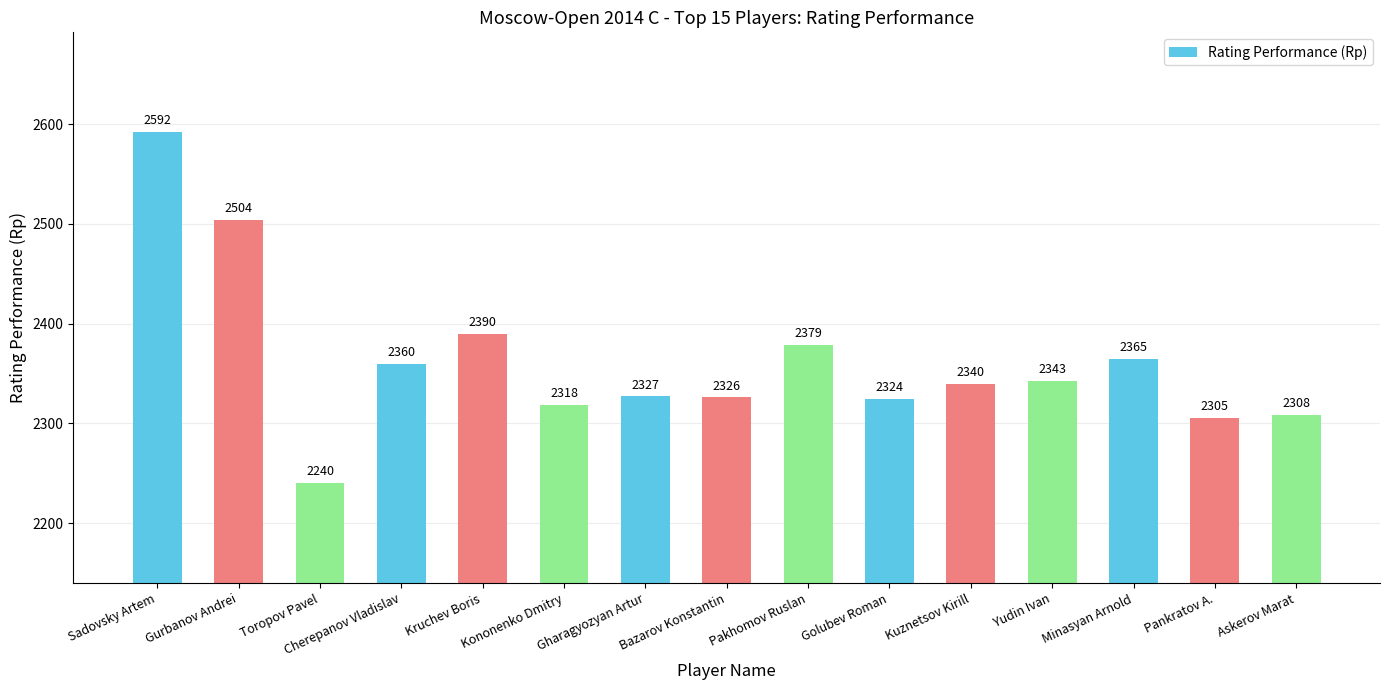

What value does the data have at Bazarov Konstantin, to the nearest 10?

2330